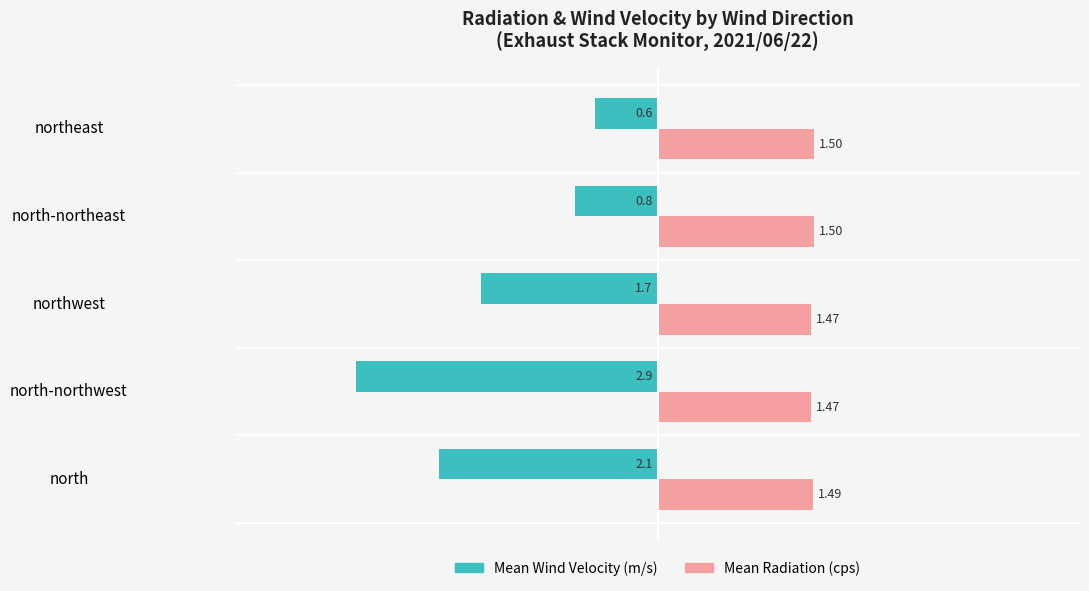

Which label corresponds to the smallest value in the chart?

north-northwest